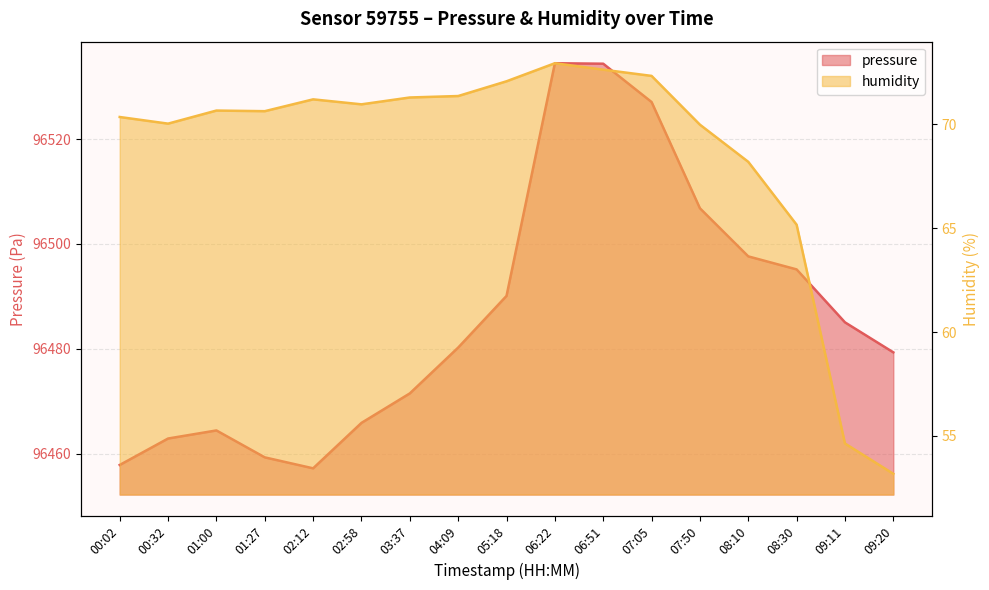

At which label does pressure reach its peak?

06:22